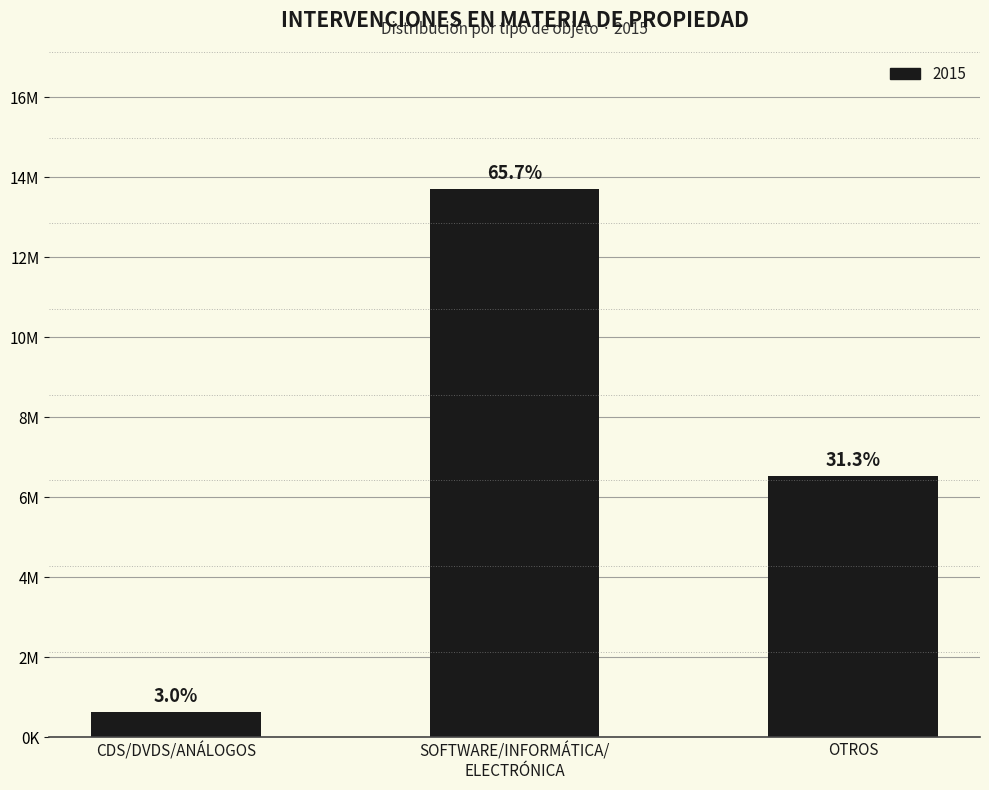

Does the chart contain any negative values?

No